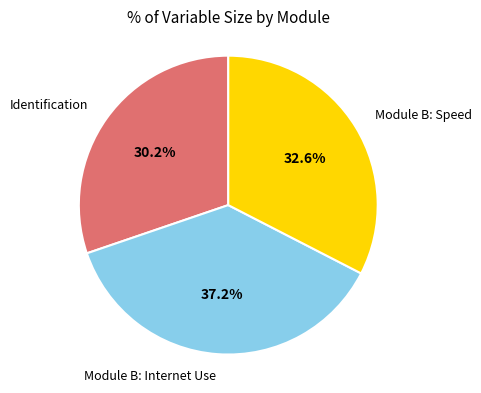

Rank the categories by value from lowest to highest.

Identification, Module B: Speed, Module B: Internet Use